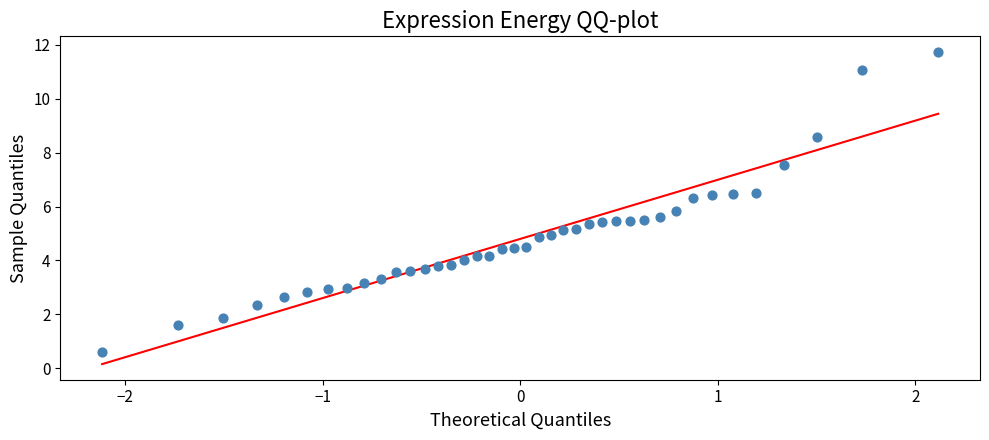

What Y value in the scatter plot is closest to 6?

5.8